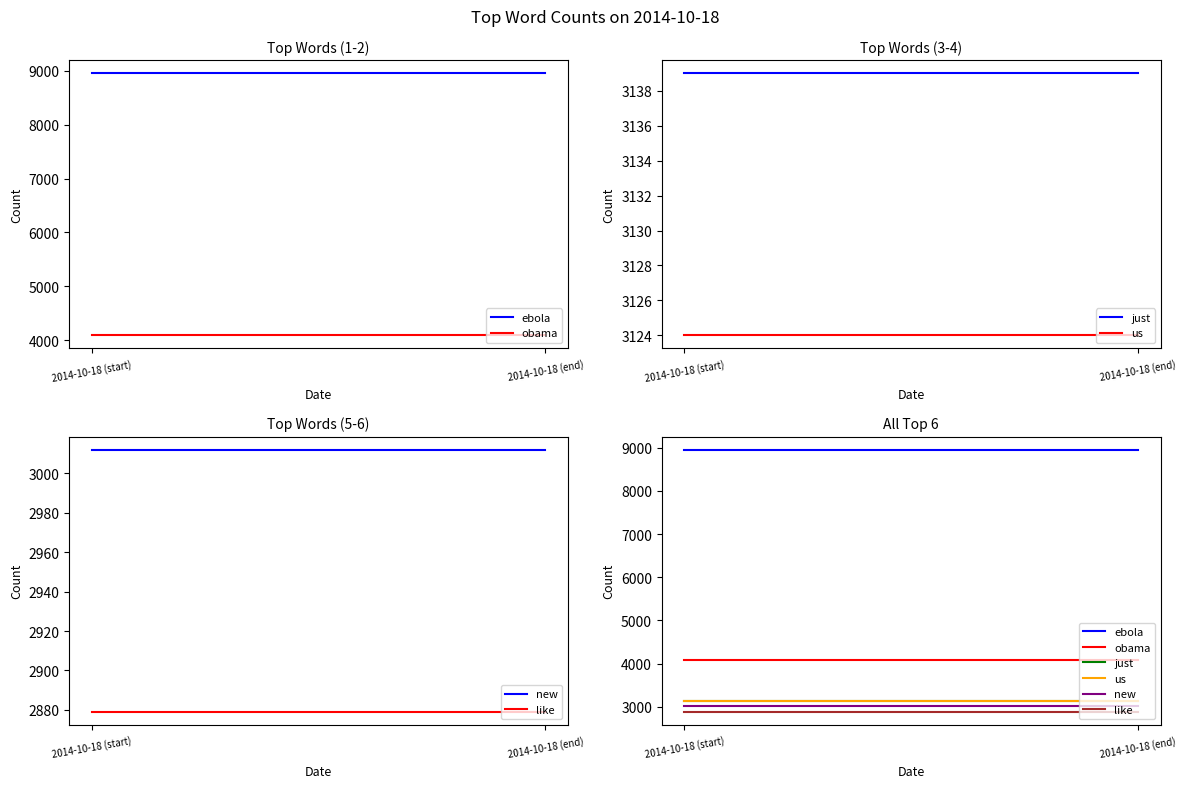

What is the sum of the like values at 2014-10-18 (start) and 2014-10-18 (end)?

5758